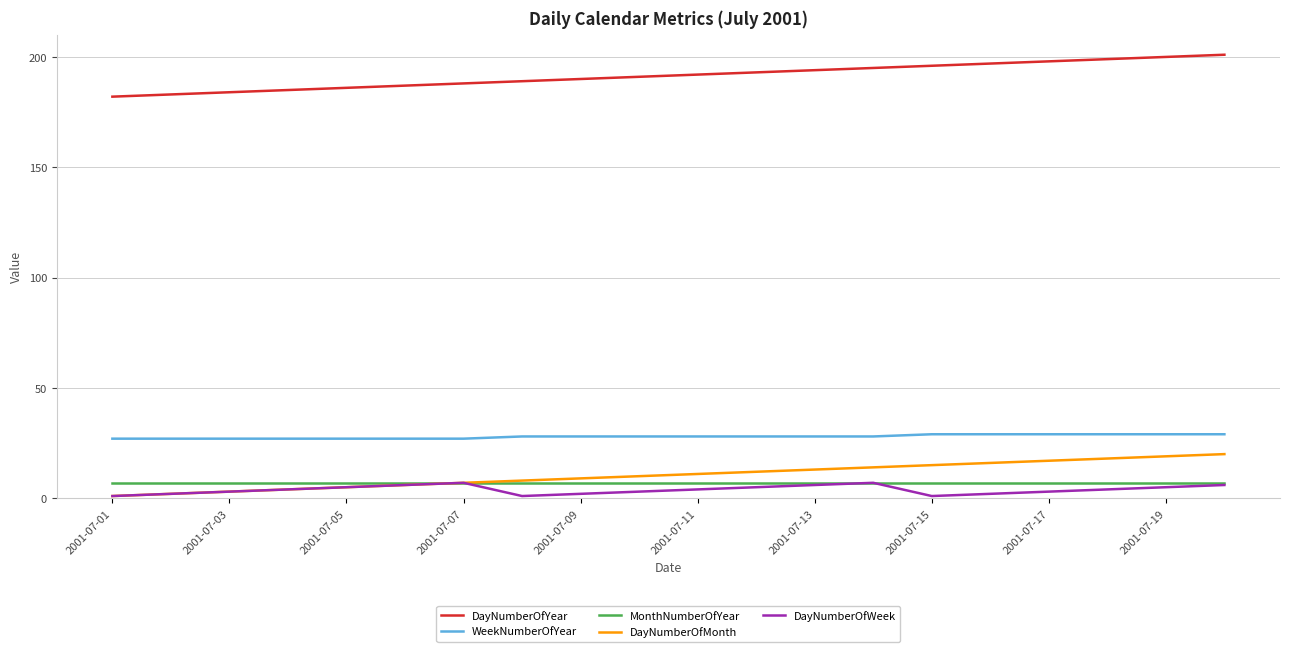

What is the maximum value for MonthNumberOfYear?

7